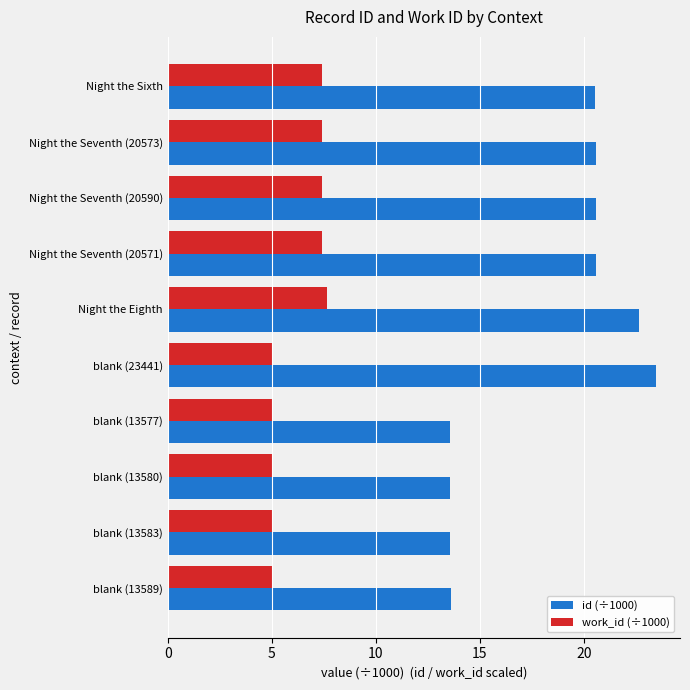

List the series in order of their peak value, lowest first.

work_id (÷1000), id (÷1000)